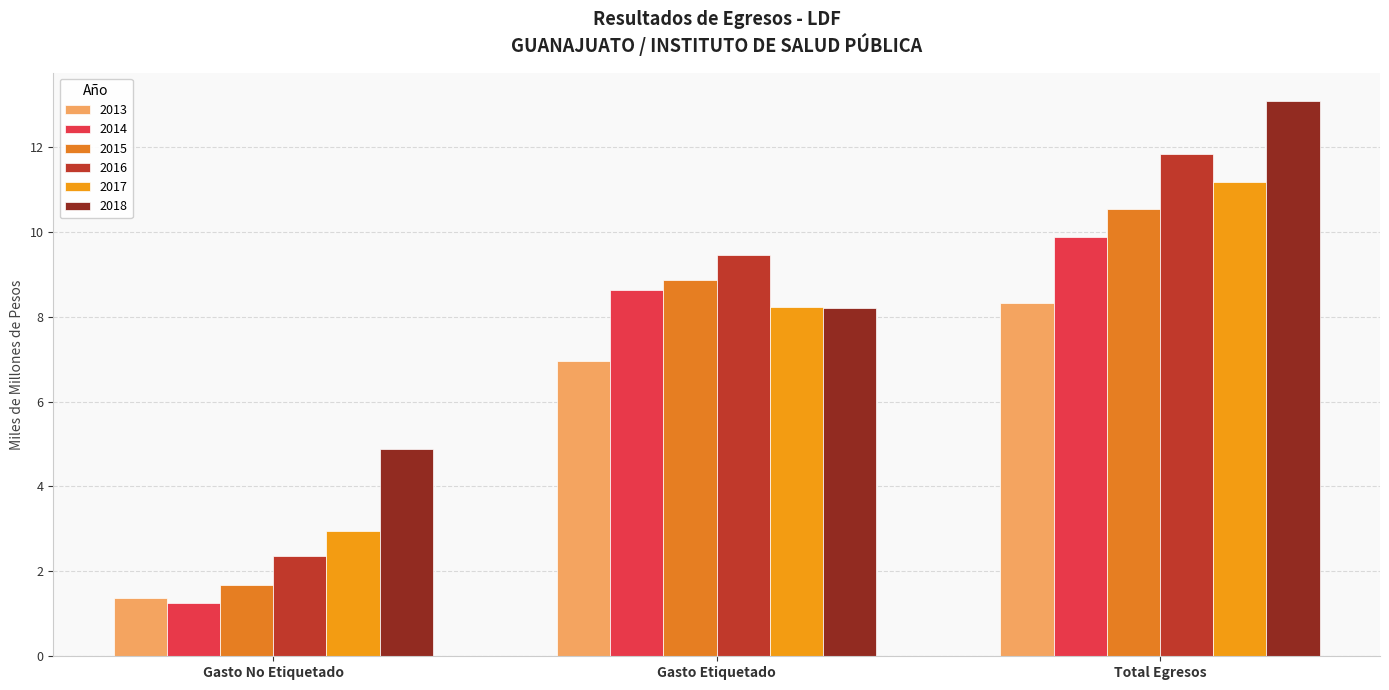

Does the chart contain stacked bars?

No